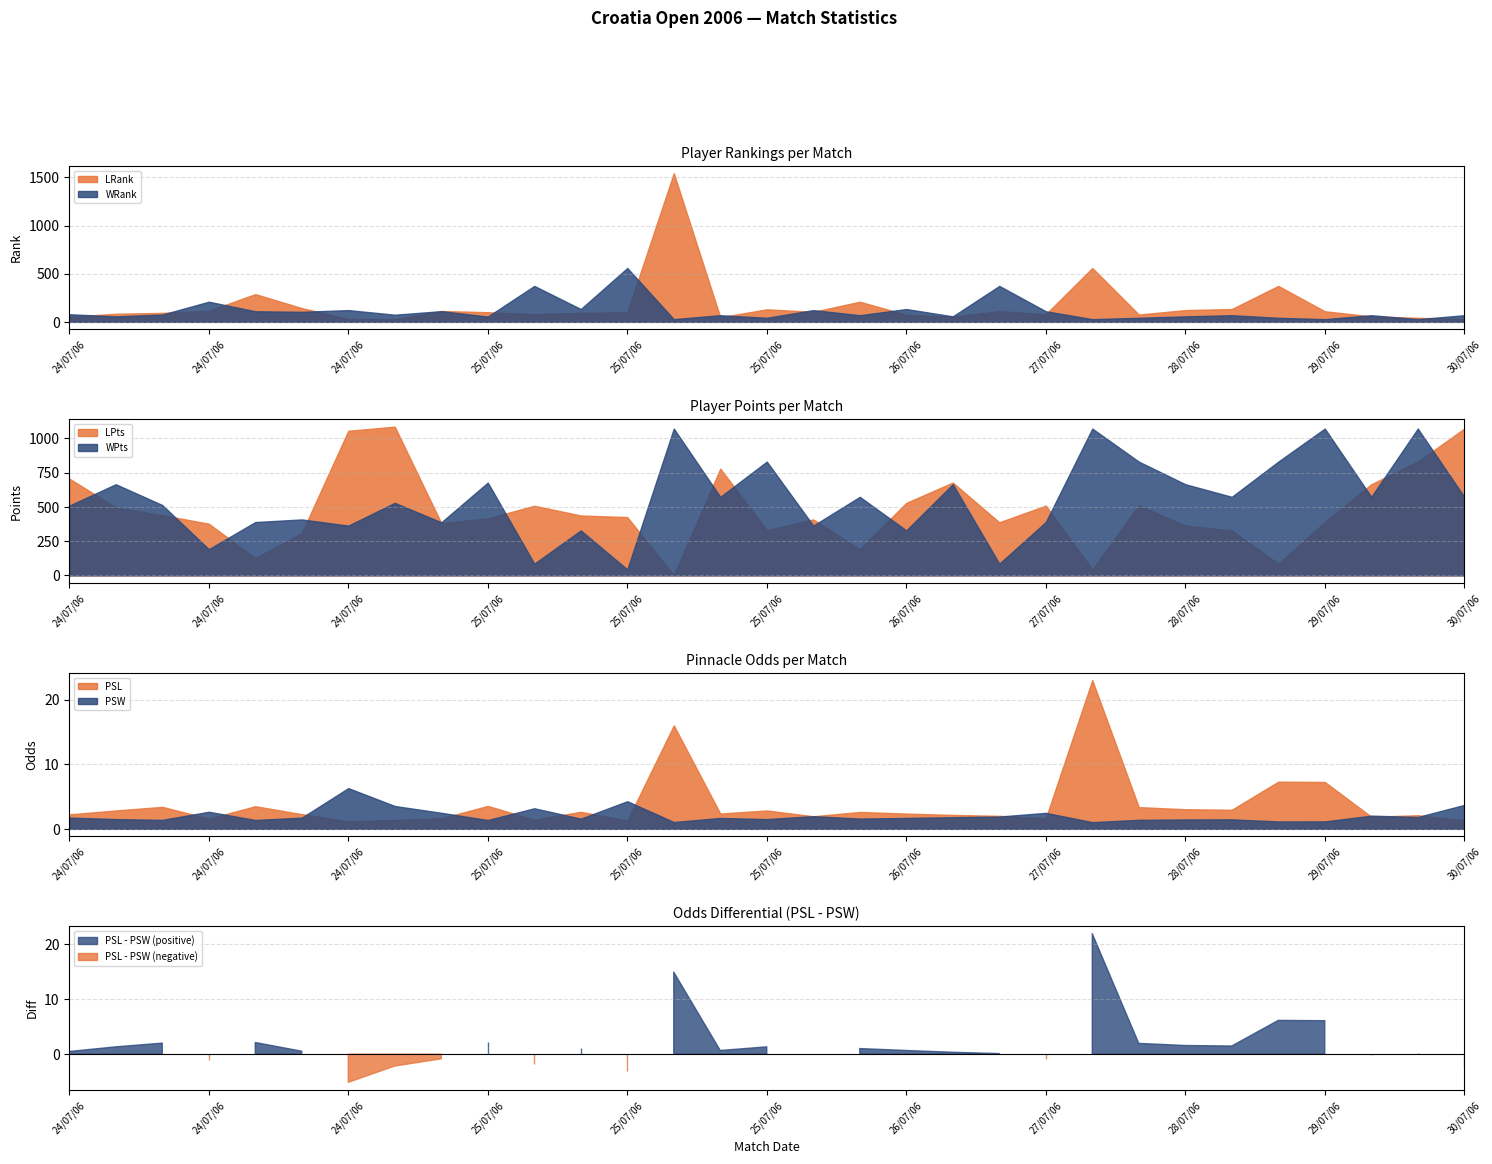

At which category is the sum across all series the highest?

13